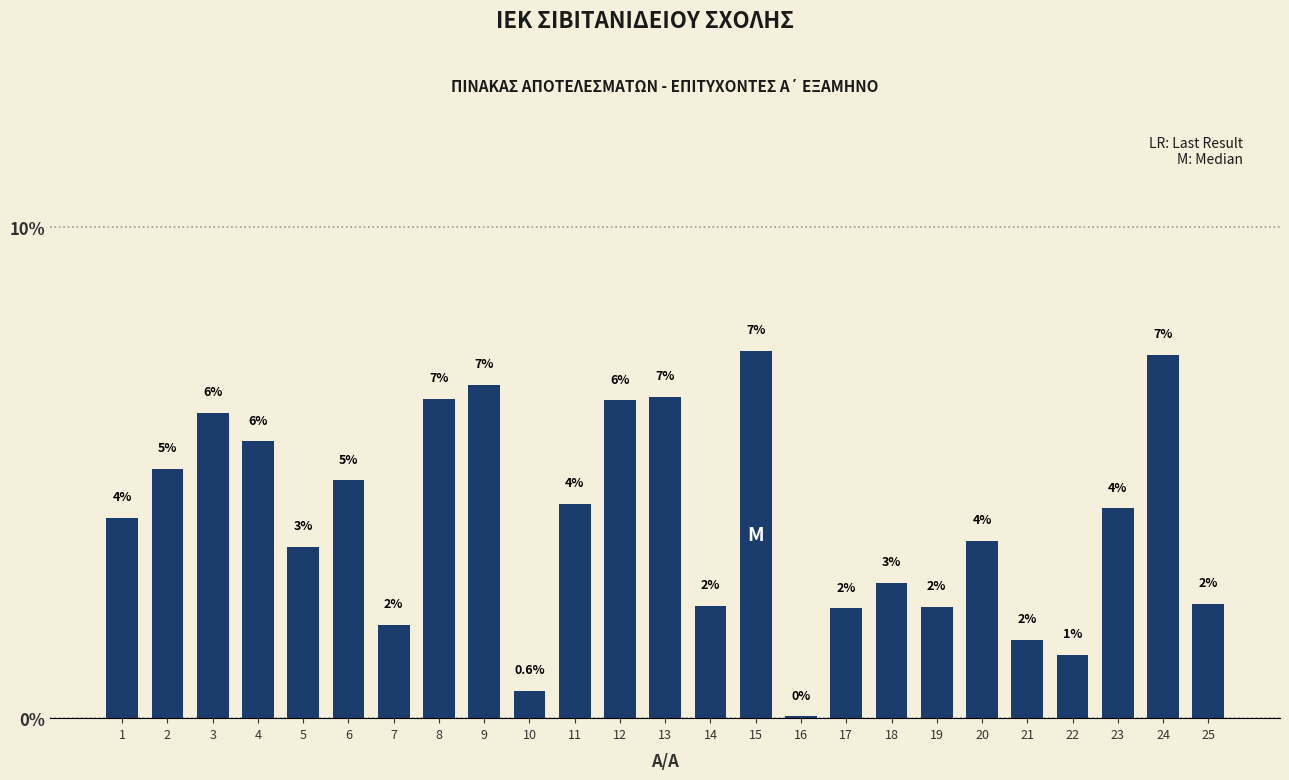

Between 21 and 16, which is larger?

21